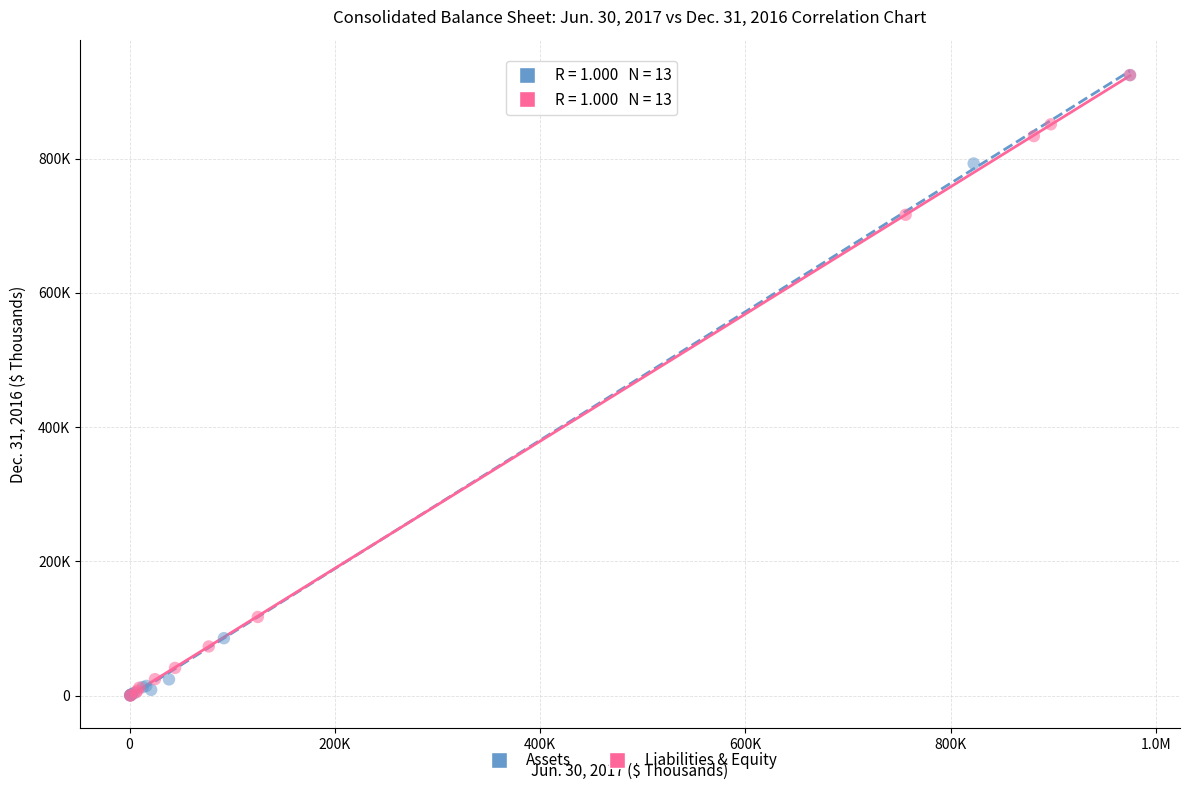

What are all the series names shown in the legend?

Assets, Liabilities & Equity